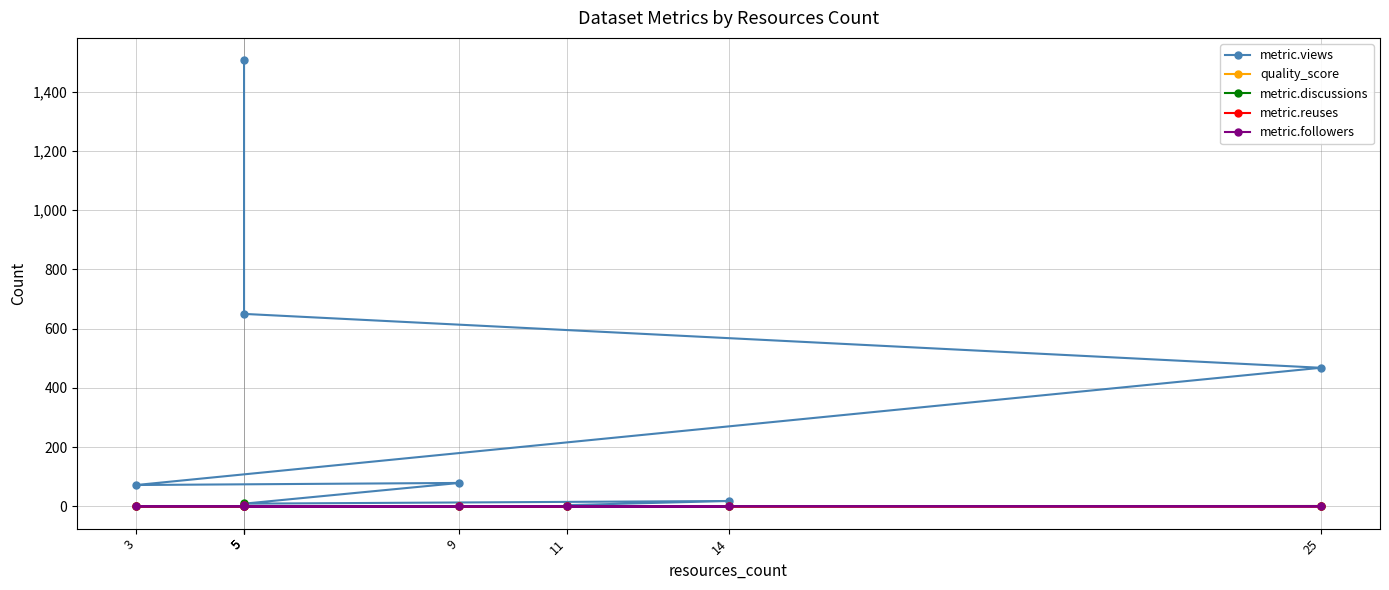

True or false: metric.views and metric.followers cross at least once.

False